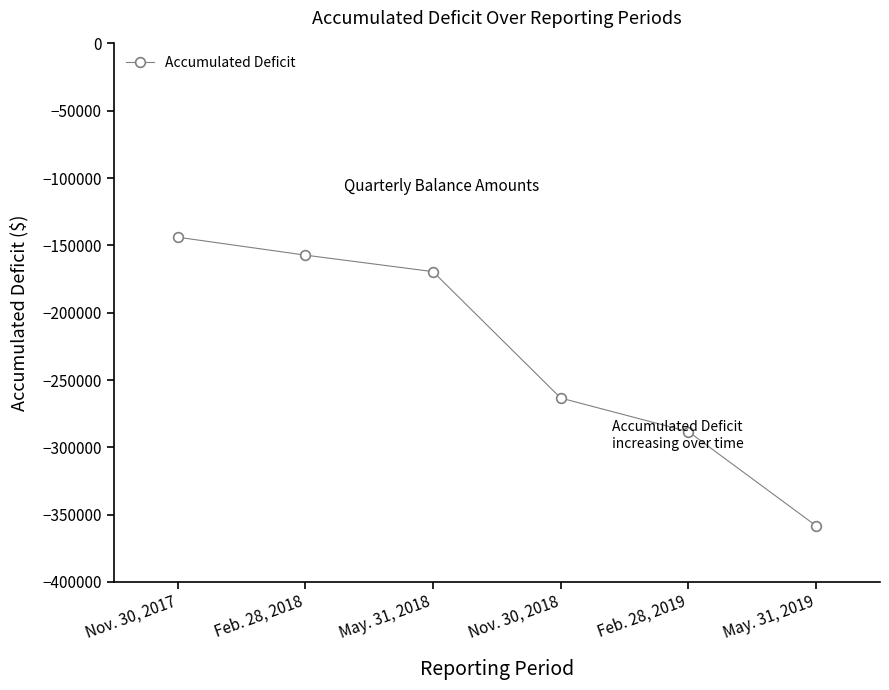

Is this an area chart (filled region under the line)?

No